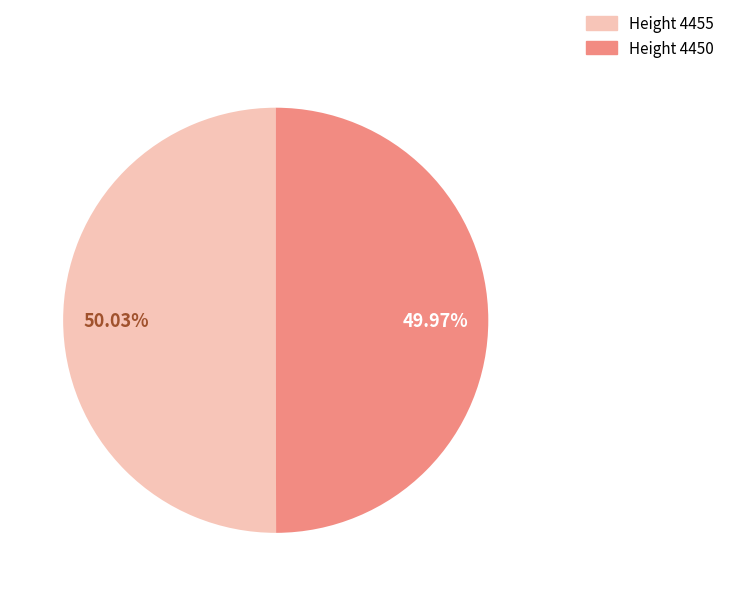

Count the number of slices in the pie.

2